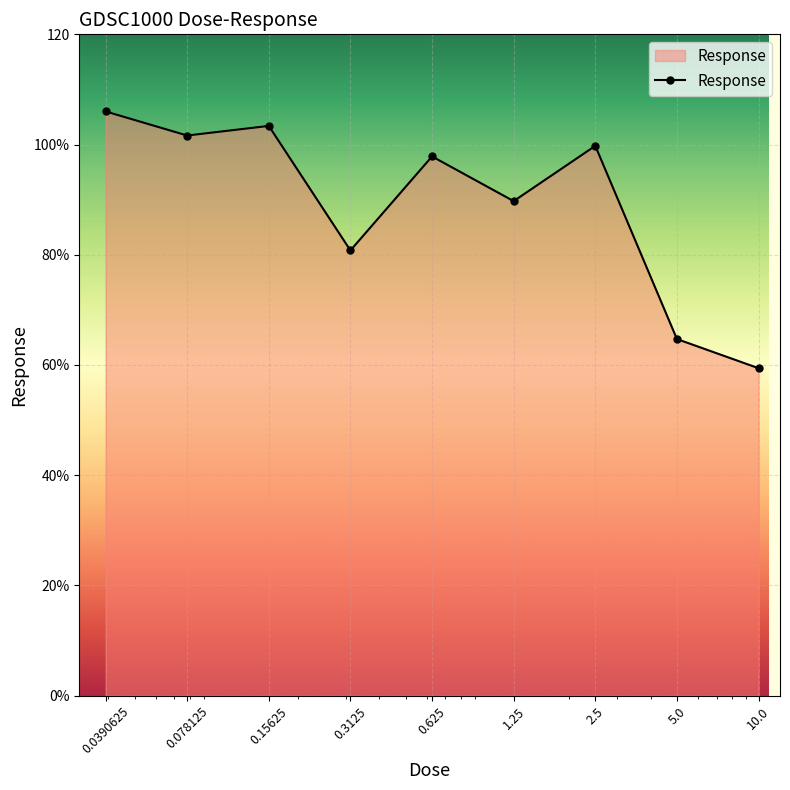

What is the difference between the maximum and minimum values?

46.6